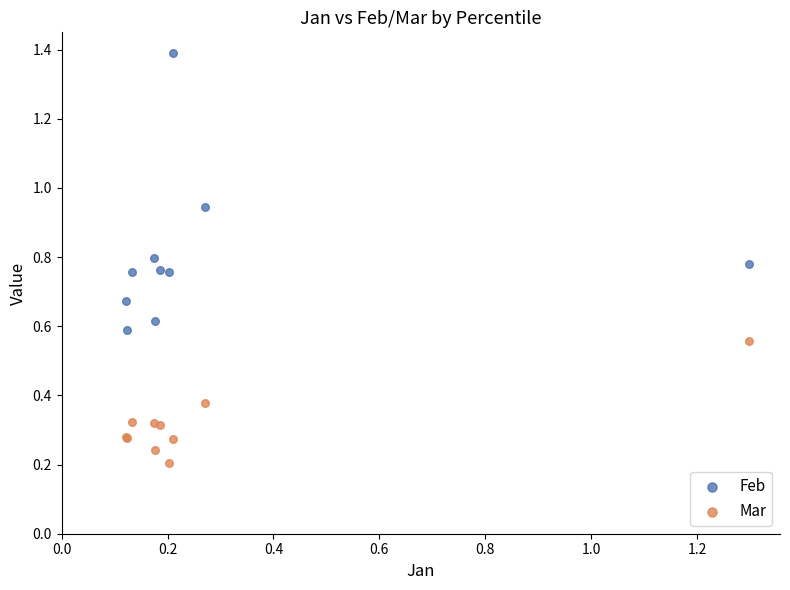

Which series reaches the minimum Y coordinate?

Mar